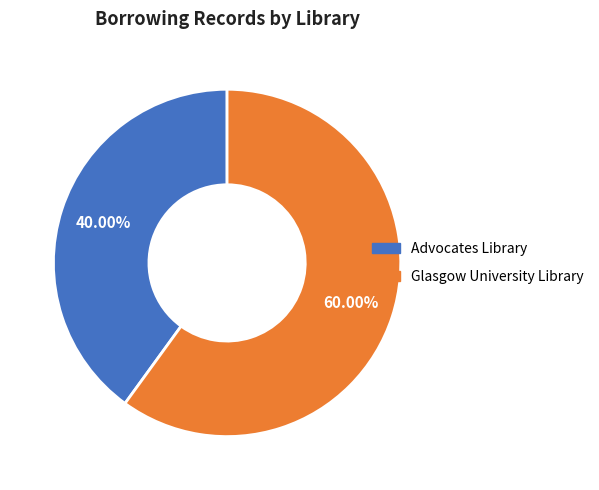

Which has a higher value, Glasgow University Library or Advocates Library?

Glasgow University Library